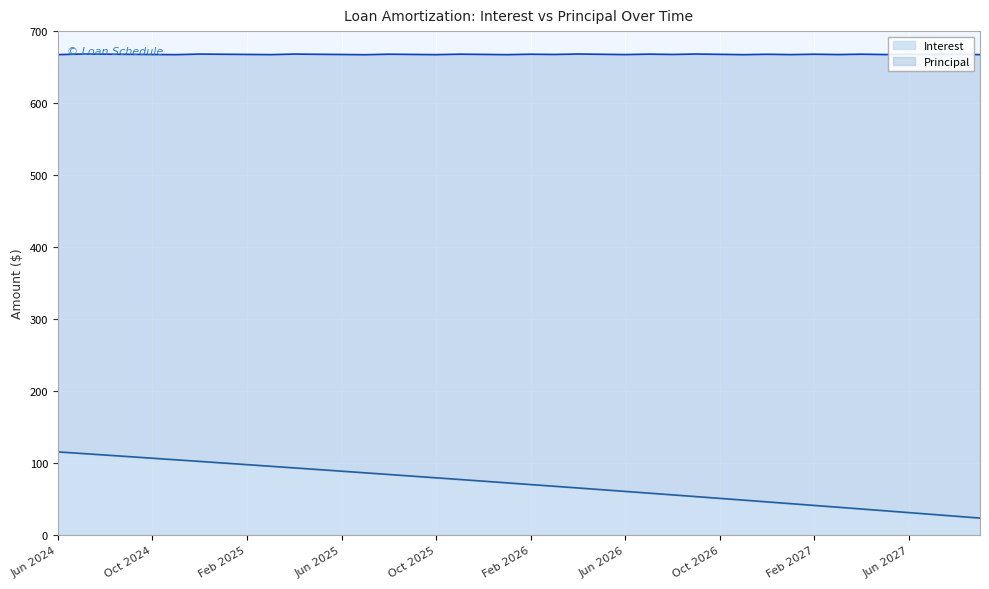

What is the change in value from Aug 2025 to Apr 2026?

-18.7